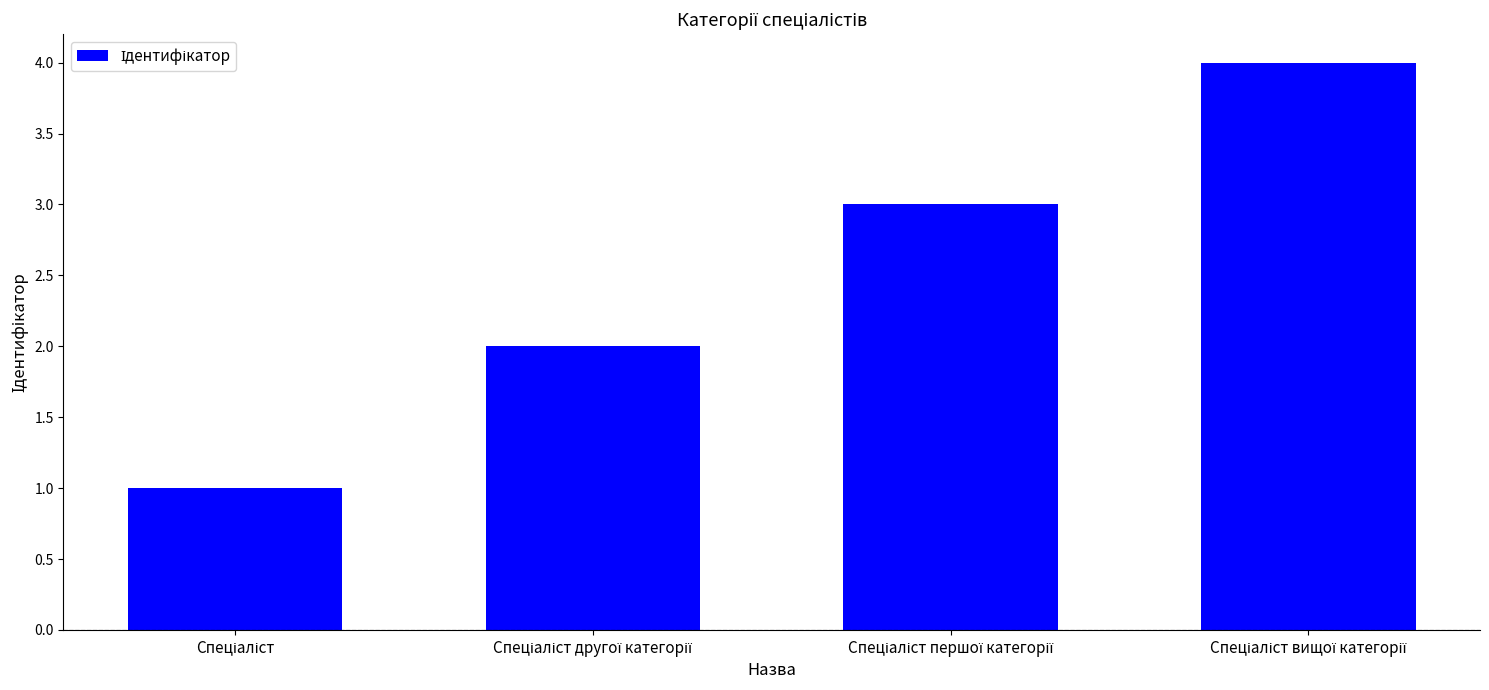

What is the sum of all values?

10